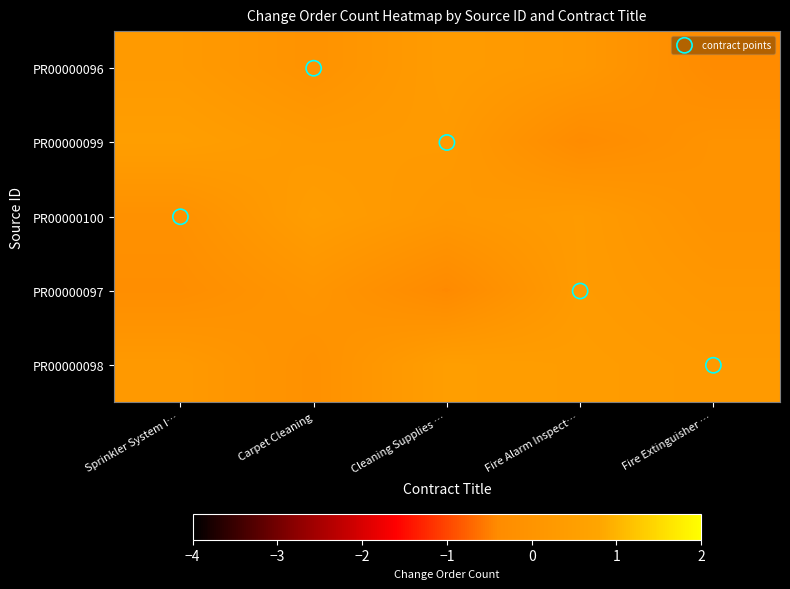

At which category is the sum across all series the highest?

Fire Extinguisher …